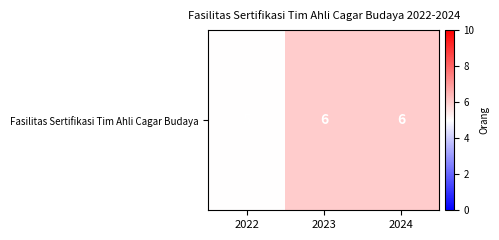

Which has a higher value, 2023 or 2024?

2023